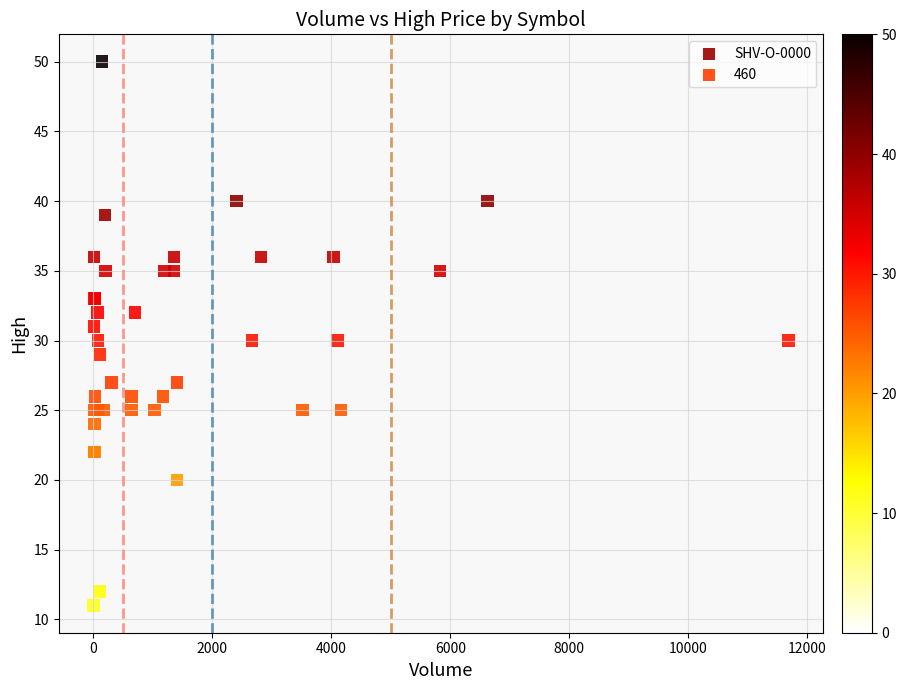

Which series has the largest Y range (max minus min)?

SHV-O-0000